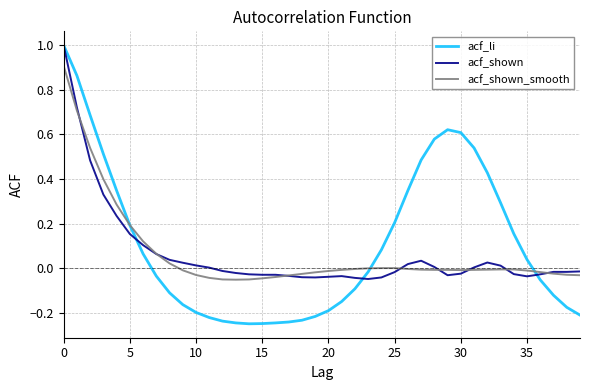

What is the maximum value shown in the chart?

1.0